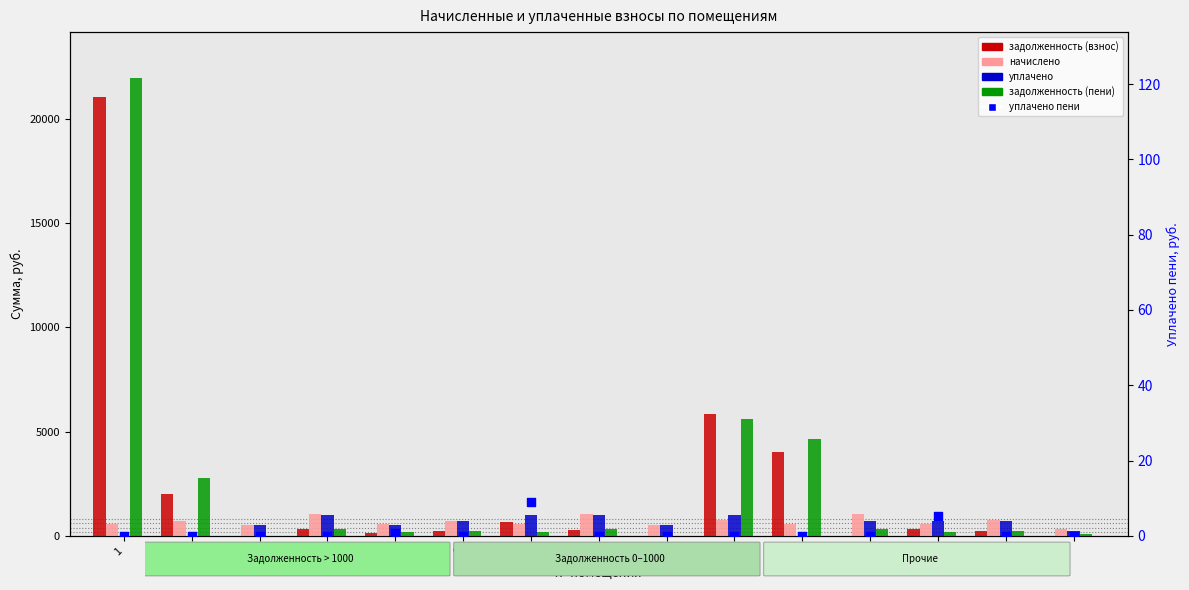

Which series reaches the minimum Y coordinate?

задолженность (взнос)